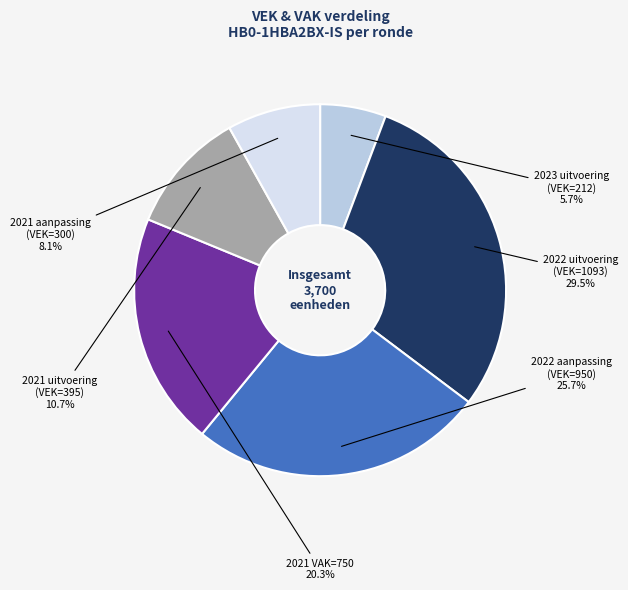

Is there any slice that represents more than half of the pie?

No